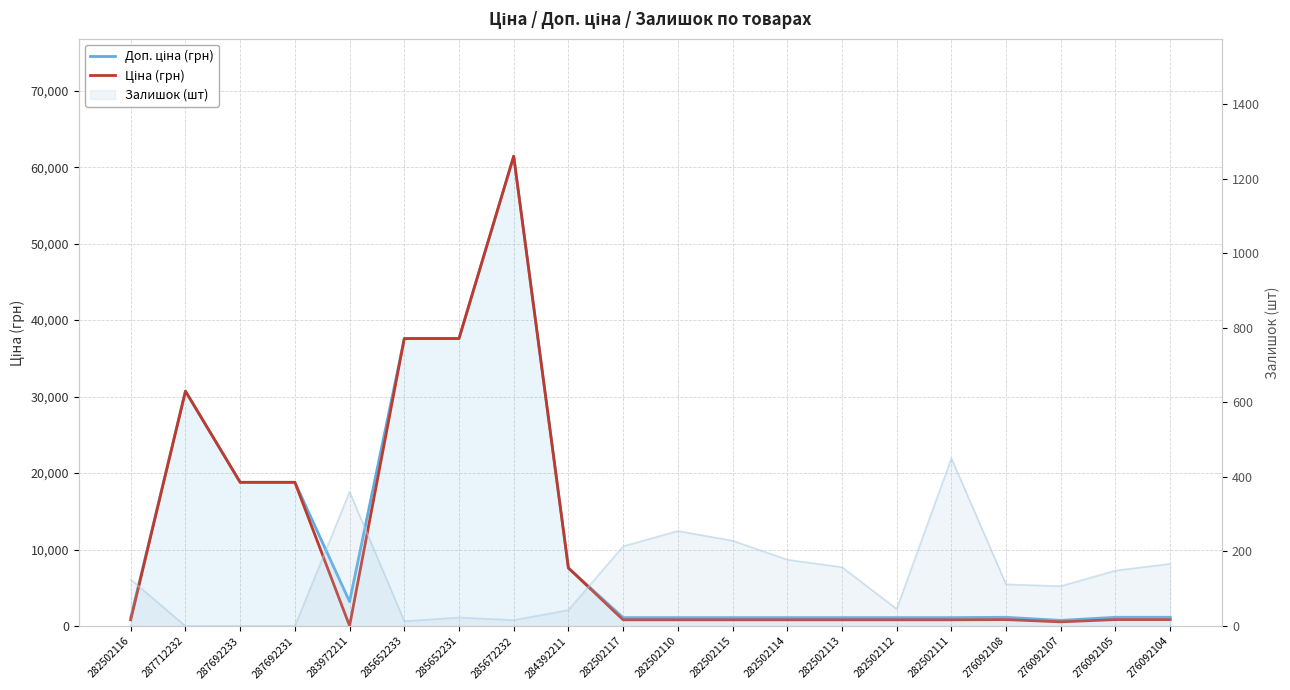

What is the average value of the Доп. ціна (грн) series?

11440.2